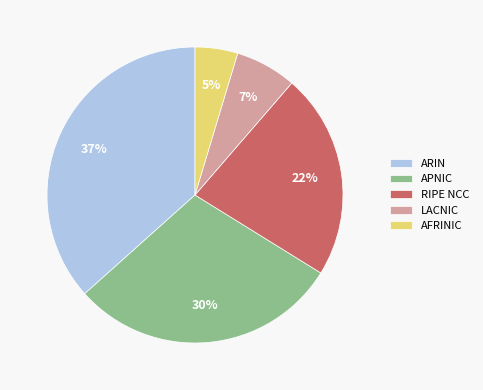

Is it true that LACNIC is 20% of the pie?

False